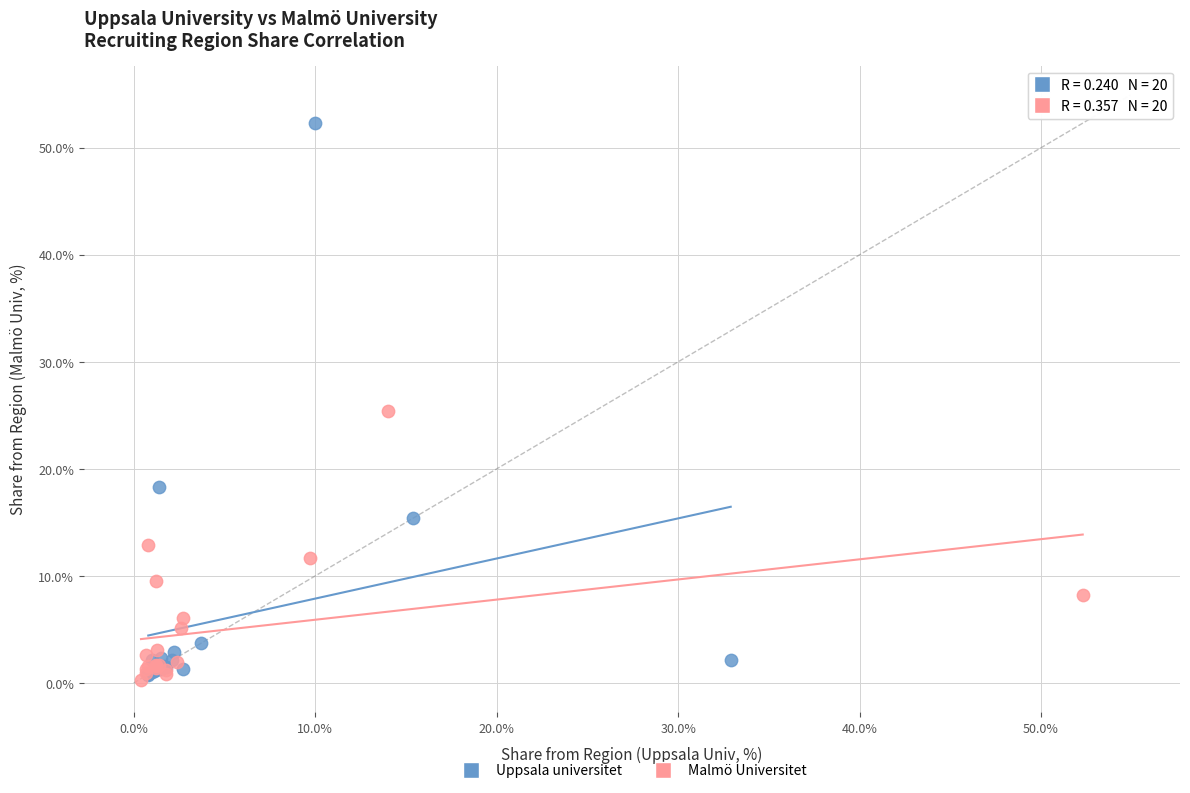

Which series has the widest spread of Y values?

Uppsala universitet